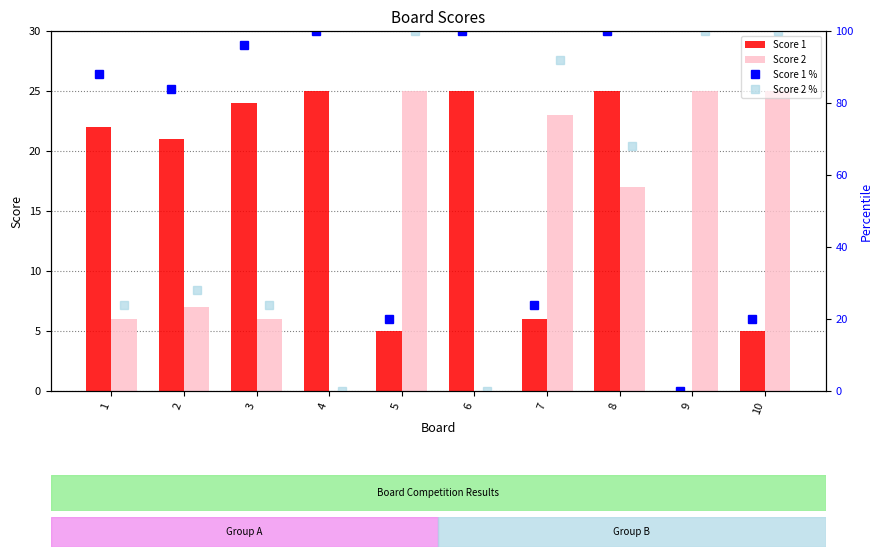

What is the difference between the second highest and minimum values in the Score 1 % series?

100.0